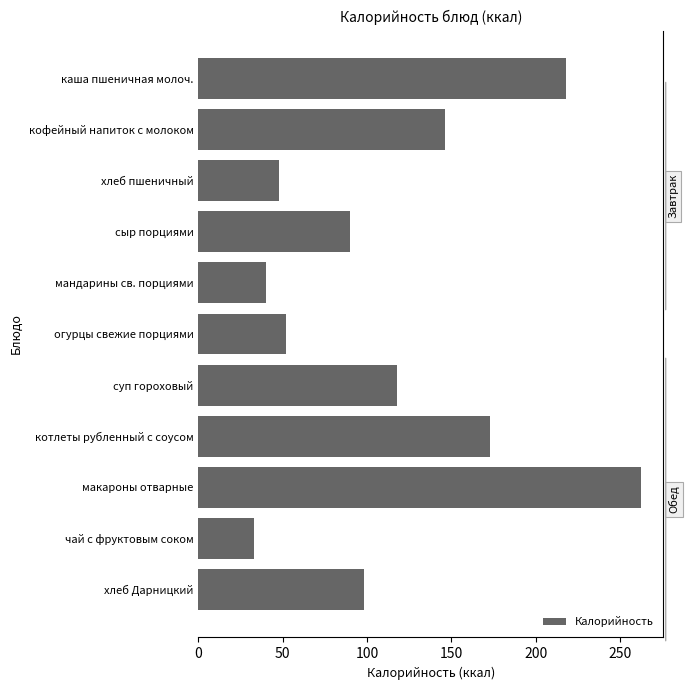

What is the difference between the values at 150 and 50?

56.0